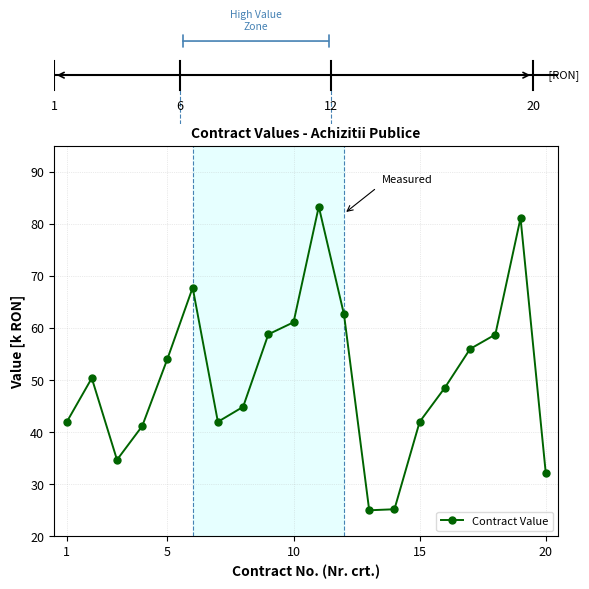

What is the average value?

50.6